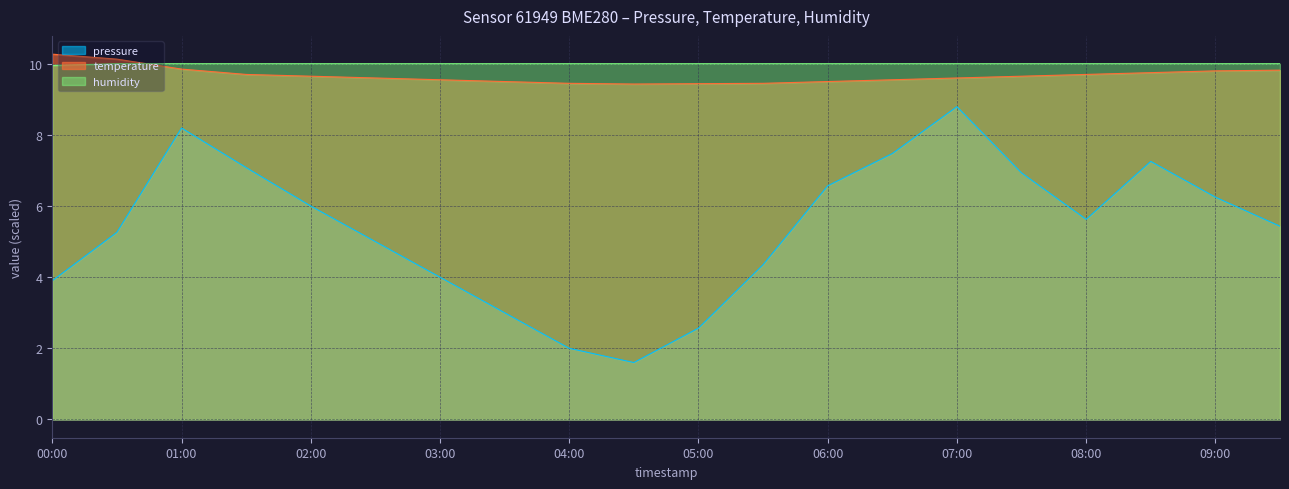

How many interior local peaks does the pressure series have?

3